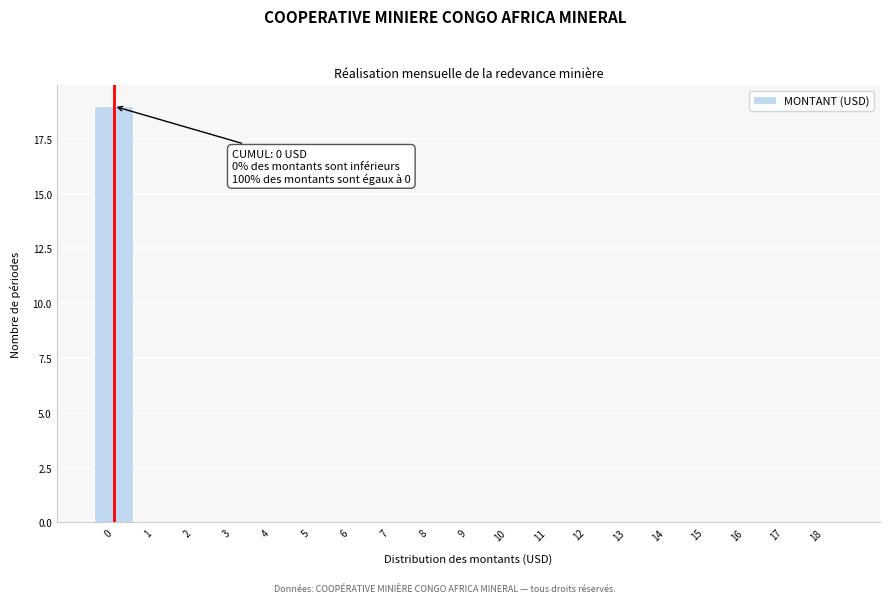

Which range on the x-axis has the tallest bar?

-0.5 to 0.5